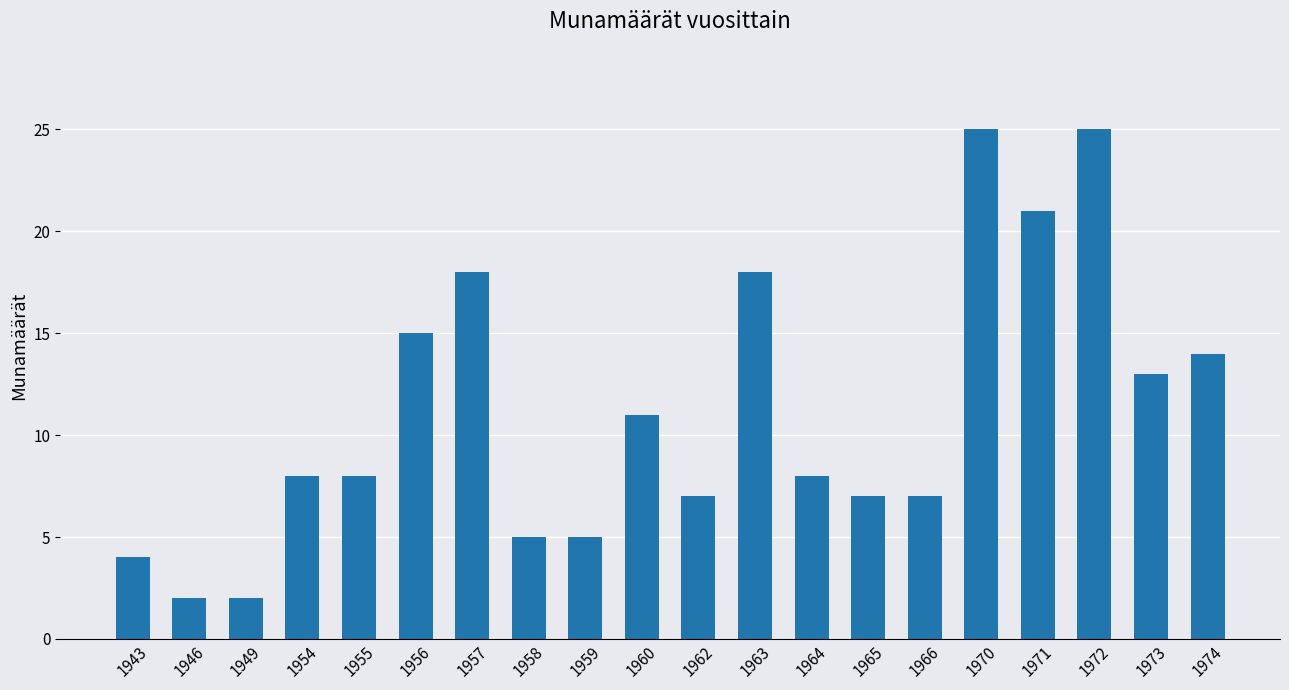

Which has a higher value, 1959 or 1965?

1965